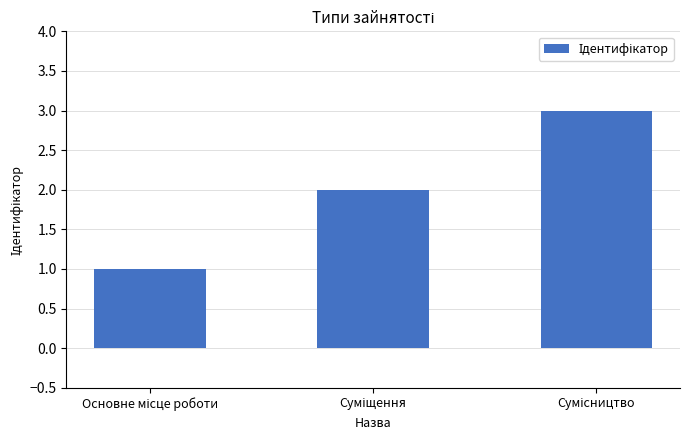

Reading right to left, list all the values displayed in this chart.

3	2	1